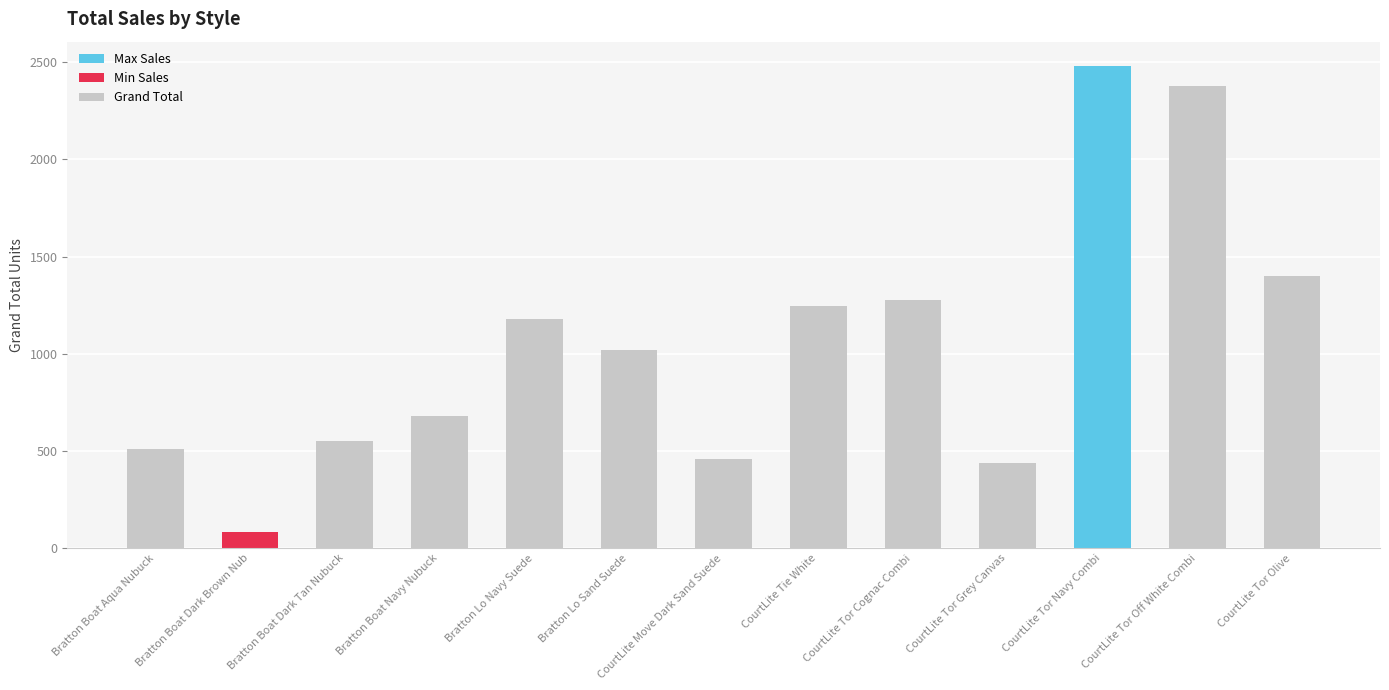

Is it true that the value at CourtLite Tie White is 511?

False